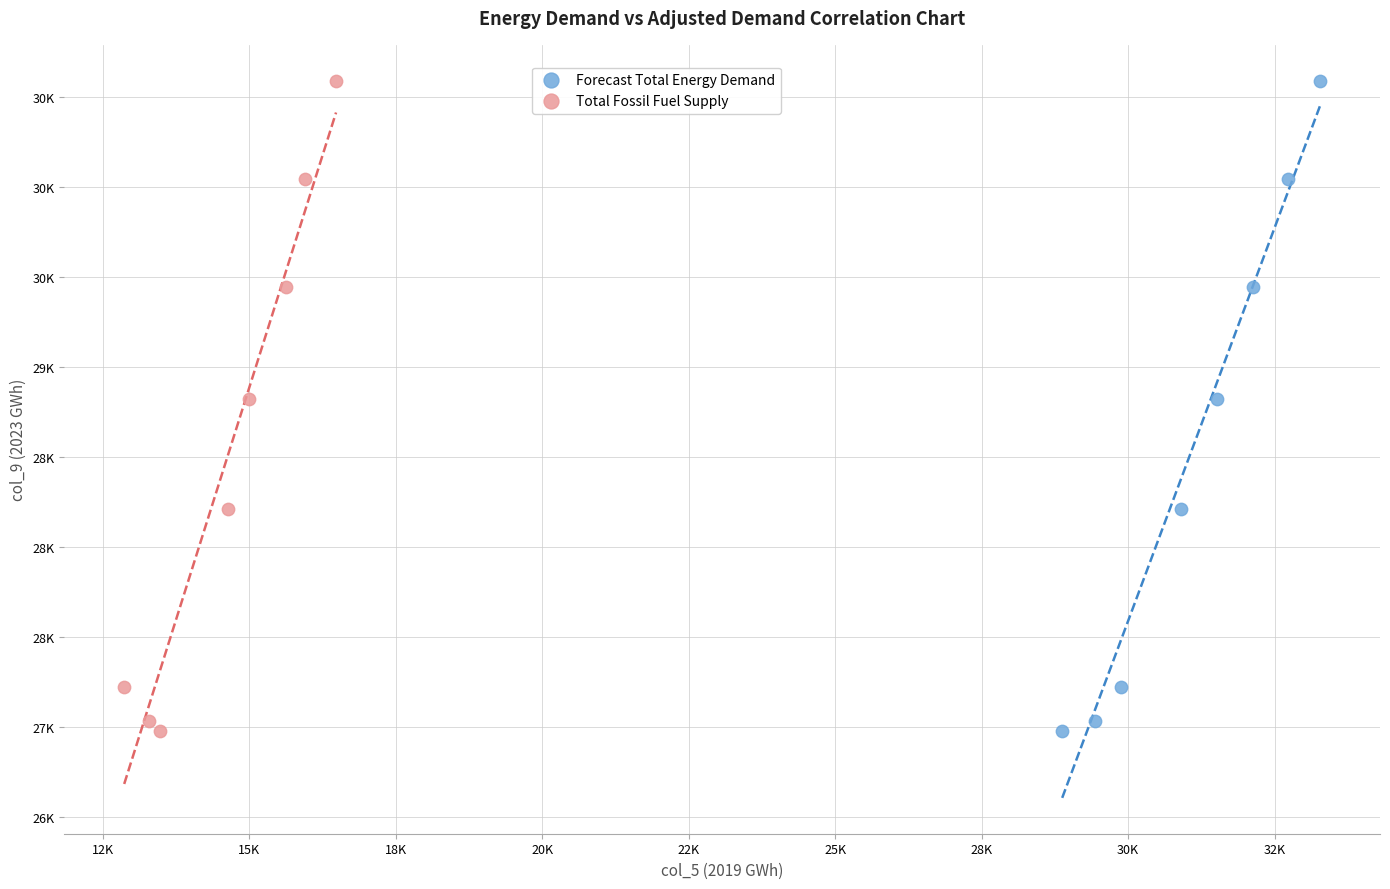

What are all the series names shown in the legend?

Forecast Total Energy Demand, Total Fossil Fuel Supply